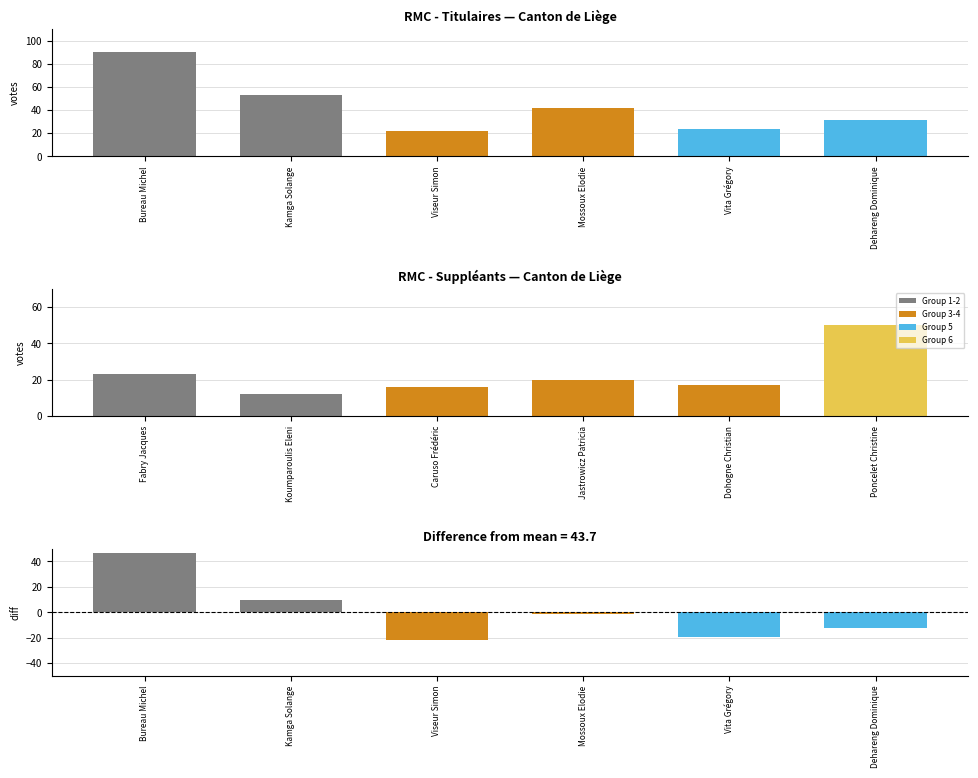

What is the greatest value displayed?

90